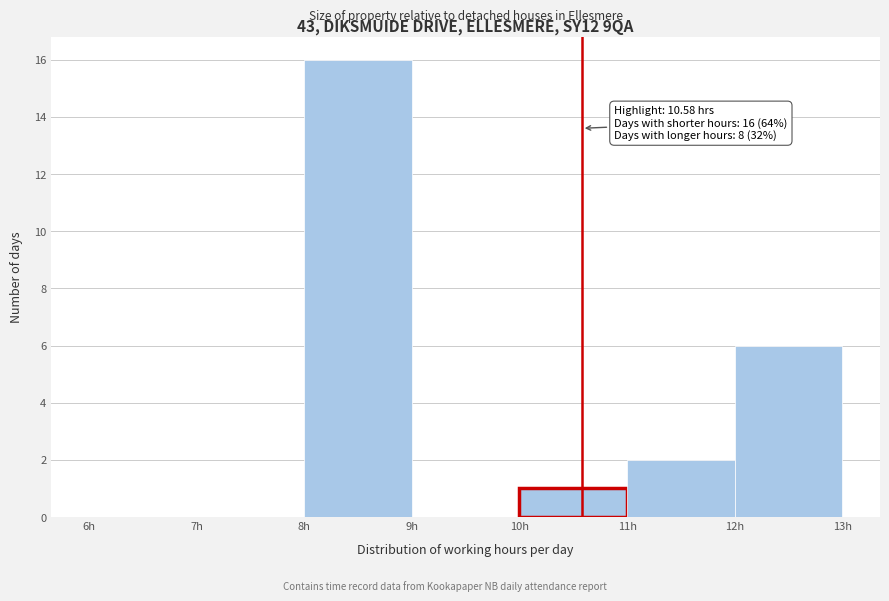

Over which range of the x-axis is the bar tallest?

8 to 9